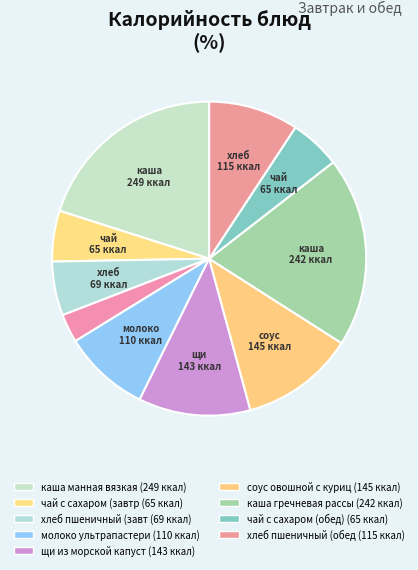

How many segments does this pie chart have?

10